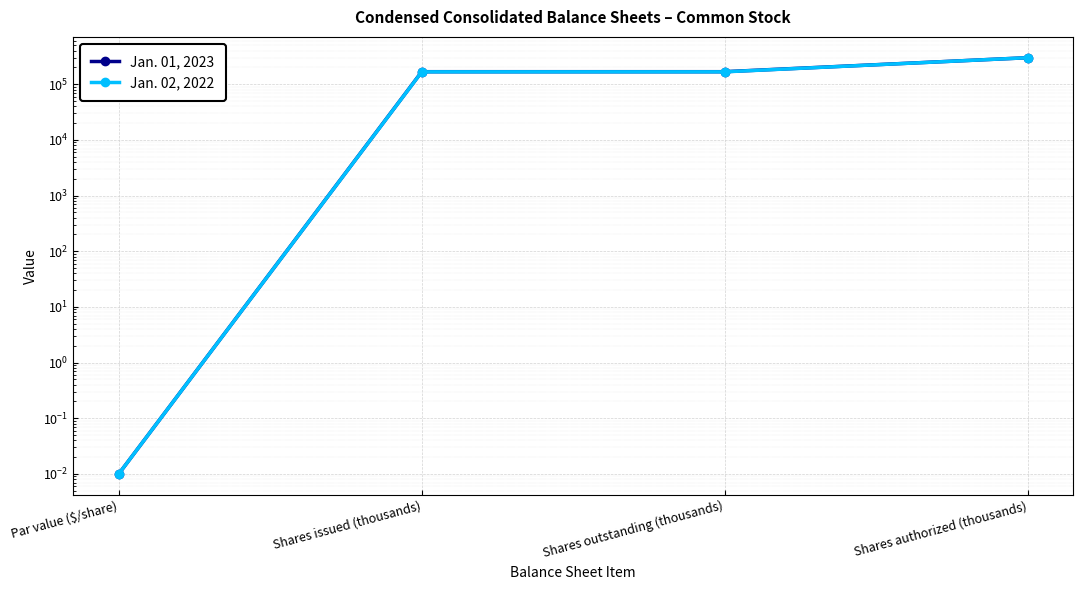

True or false: Jan. 01, 2023 and Jan. 02, 2022 intersect in this chart.

False